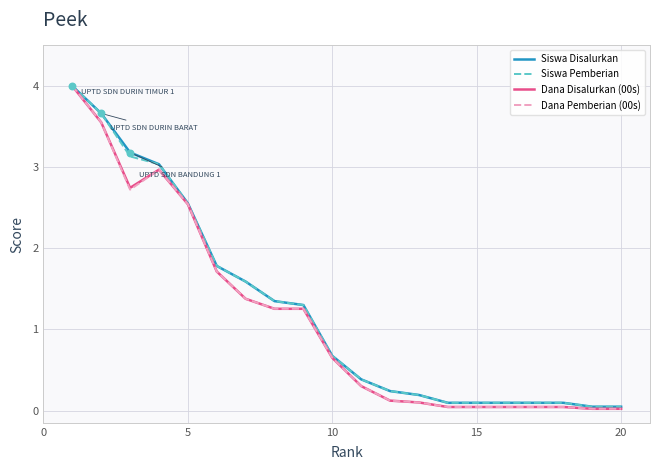

What is the highest value of the Dana Disalurkan (00s) series?

4.0